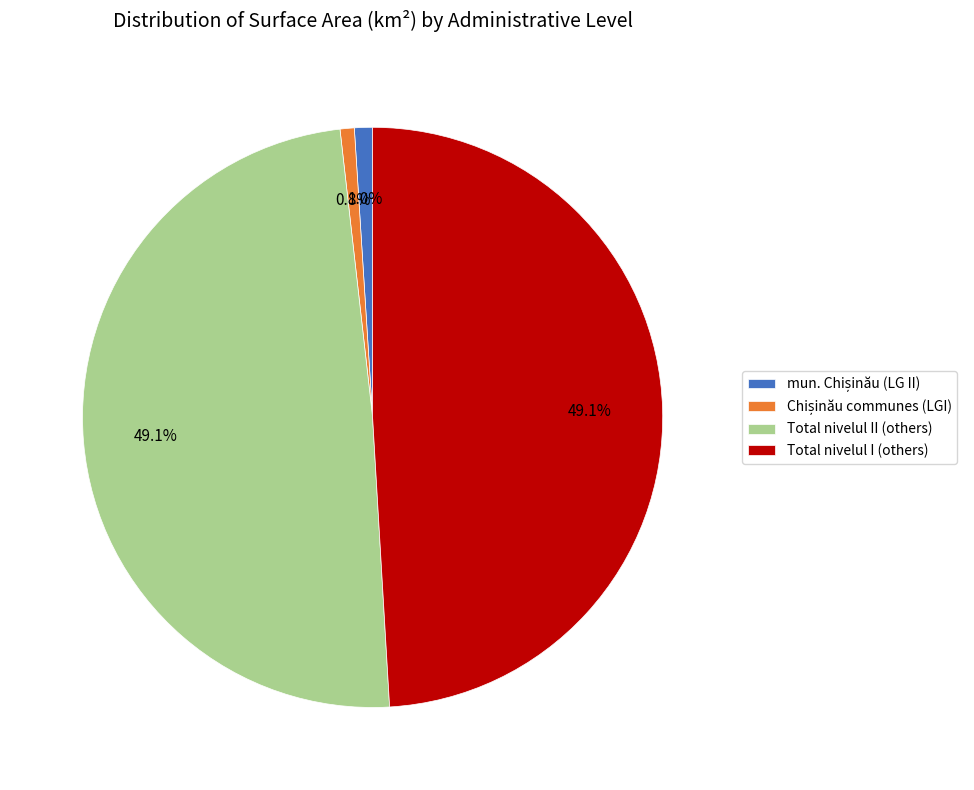

What percentage do Total nivelul I (others) and Total nivelul II (others) together represent?

98.2%